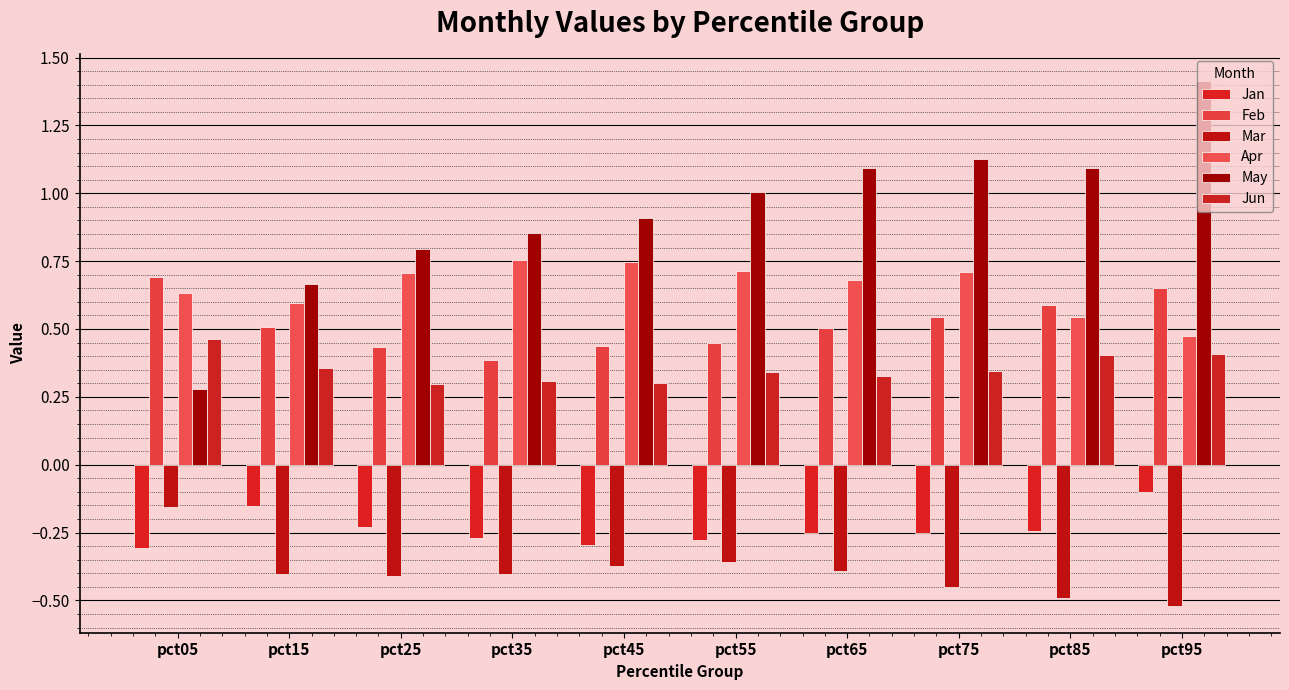

Between pct15 and pct25, which series saw the biggest shift?

May